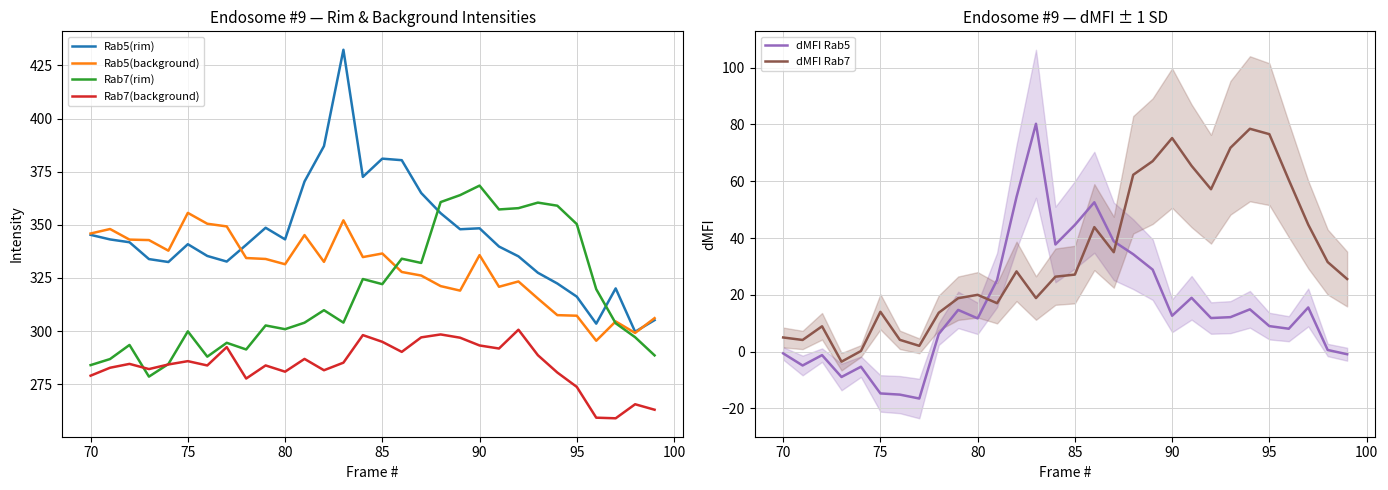

True or false: Rab7(background) and Rab5(background) intersect in this chart.

False